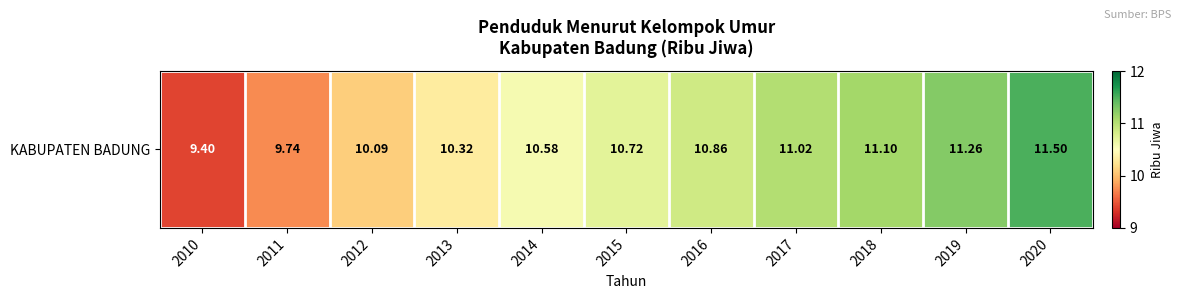

What is the minimum value shown in the chart?

9.4